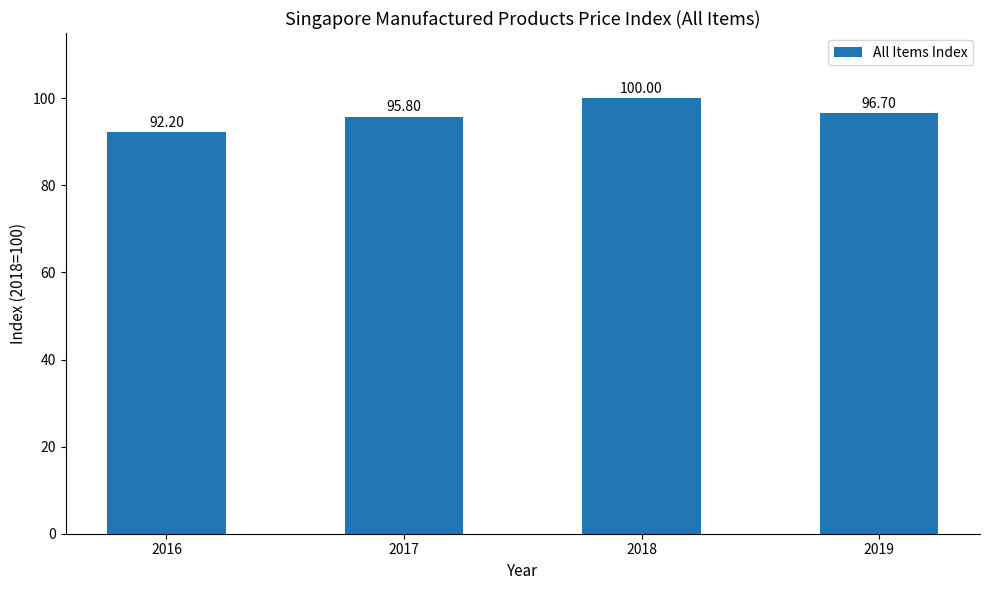

What is the change in value from 2016 to 2019?

+4.5